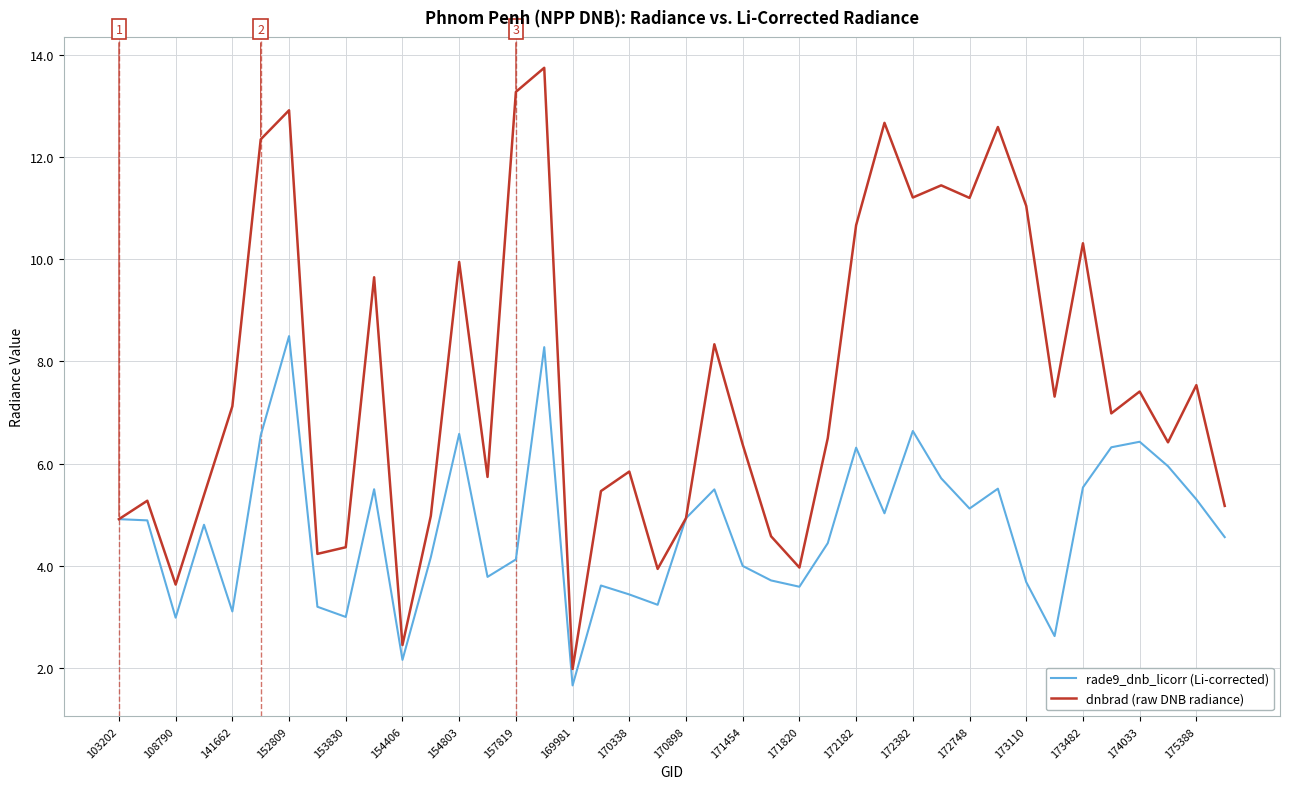

Which series has the largest total across all categories?

dnbrad (raw DNB radiance)